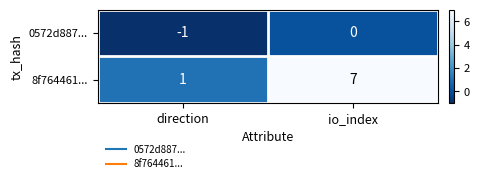

Reading left to right, what are all the values shown in this chart?

0572d887...: direction=-1	io_index=0
8f764461...: direction=1	io_index=7